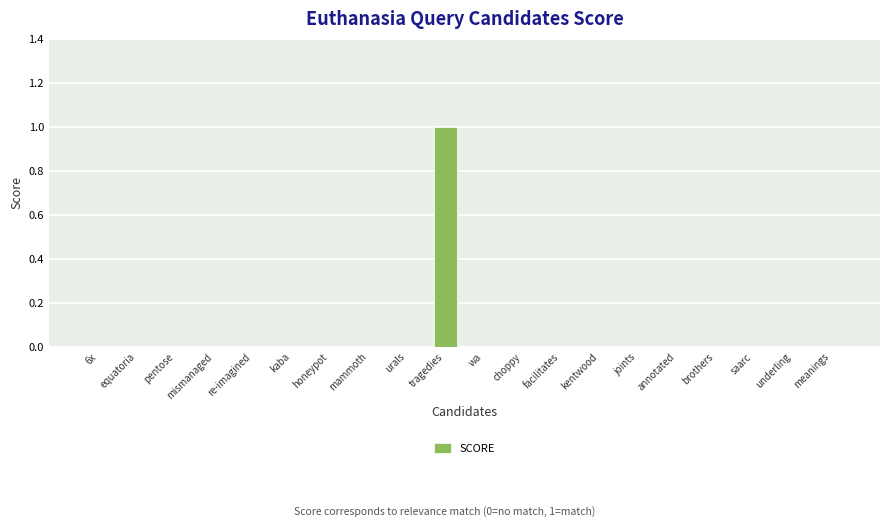

Reading left to right, transcribe all the data shown in this chart.

0	0	0	0	0	0	0	0	0	1	0	0	0	0	0	0	0	0	0	0